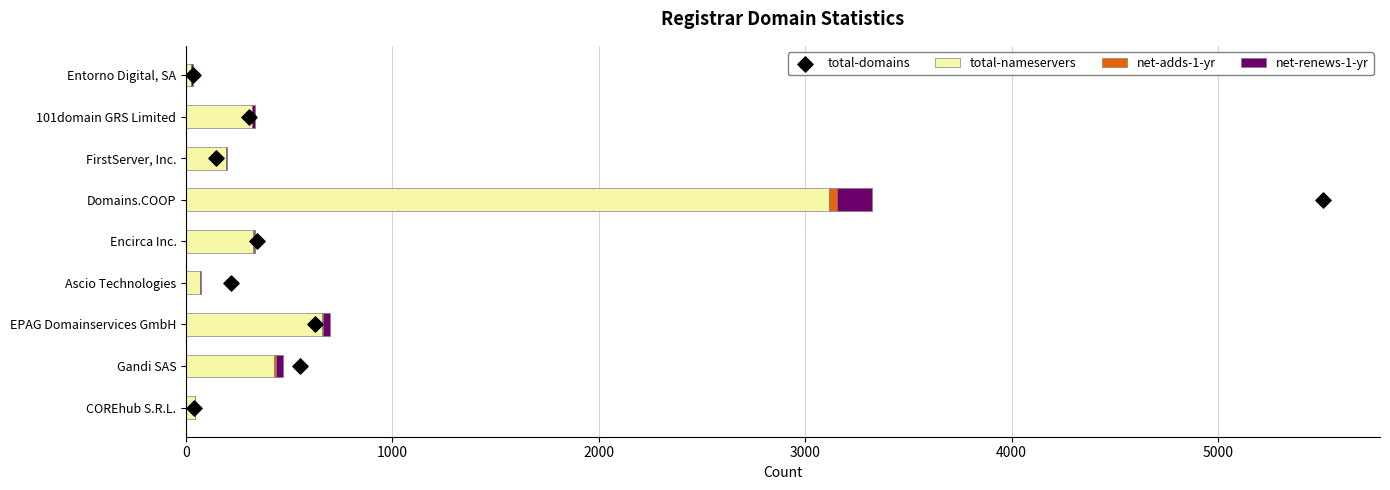

At which label does total-nameservers reach its peak?

Domains.COOP